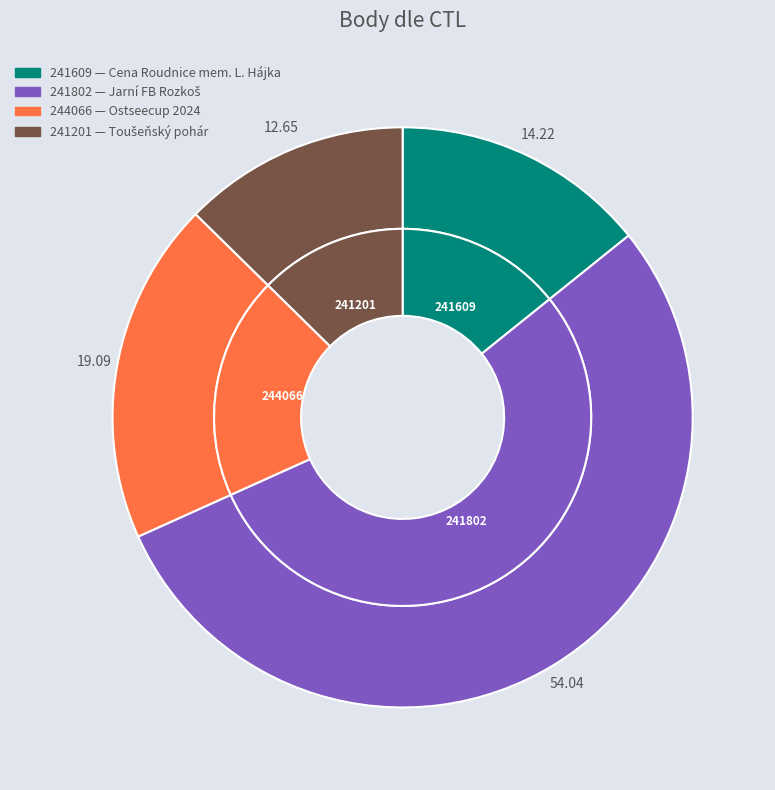

Is there a majority slice in this chart?

Yes